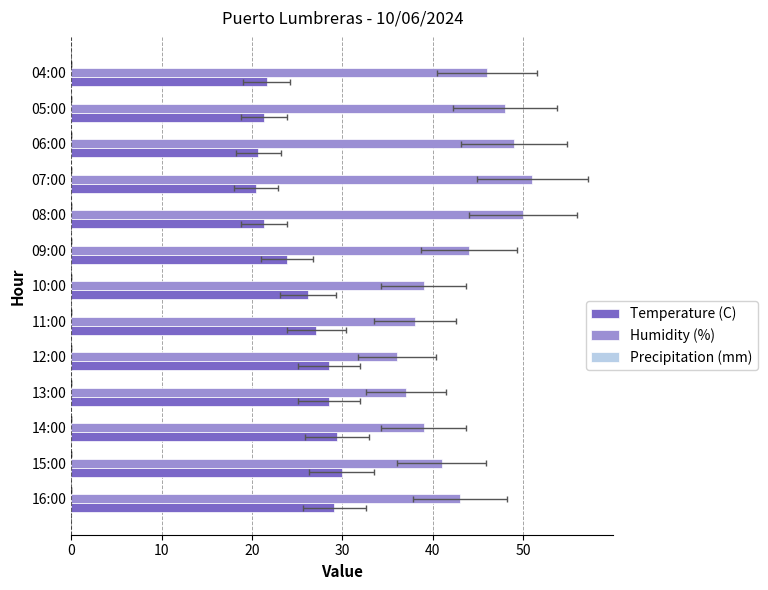

List the series in order of their peak value, highest first.

Humidity (%), Temperature (C), Precipitation (mm)